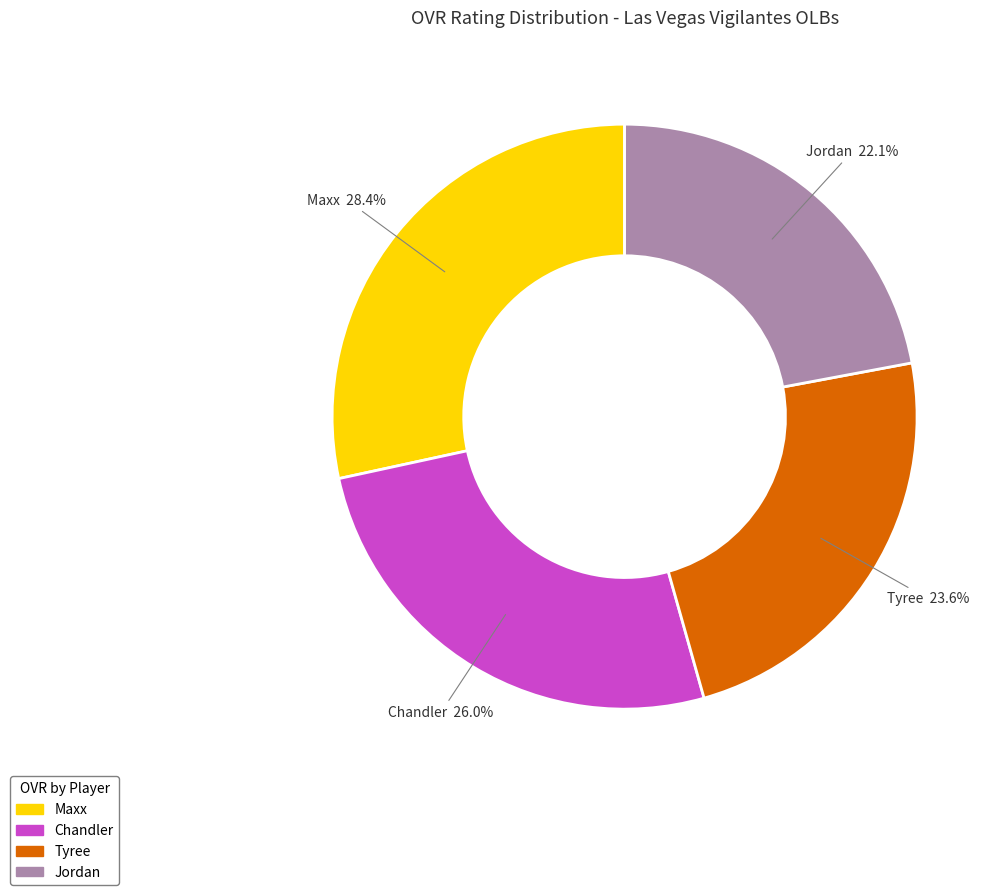

Rank the categories by value from highest to lowest.

Maxx, Chandler, Tyree, Jordan